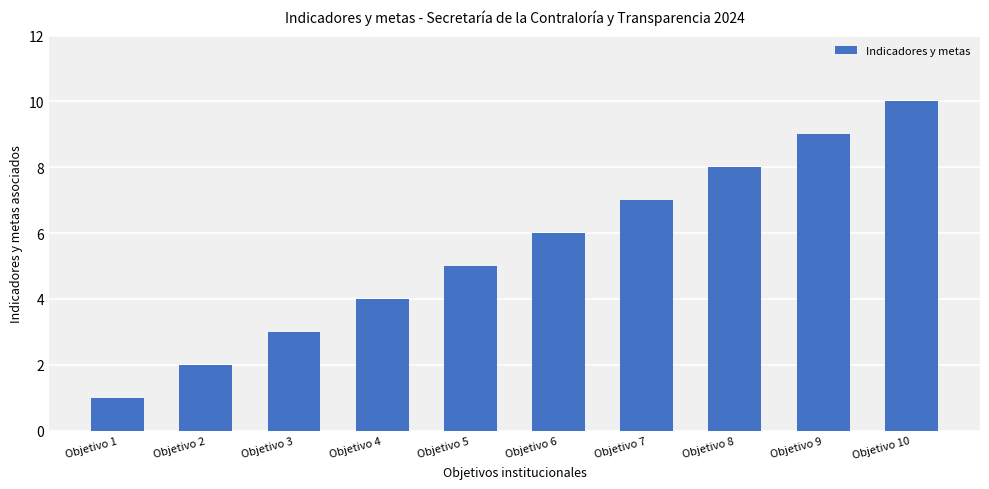

What is the smallest value displayed?

1